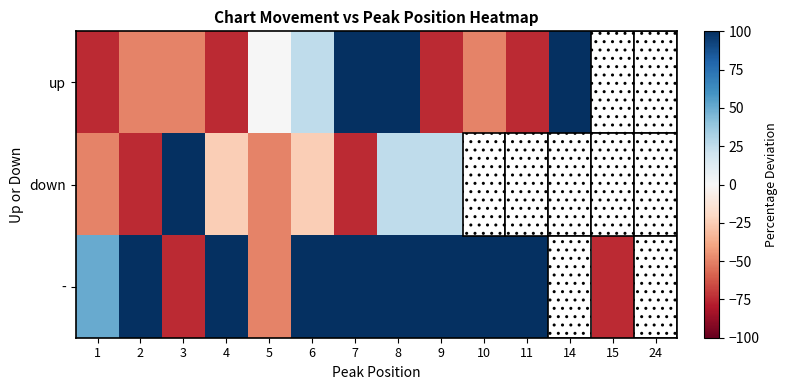

Between 8 and 3, which is larger?

8